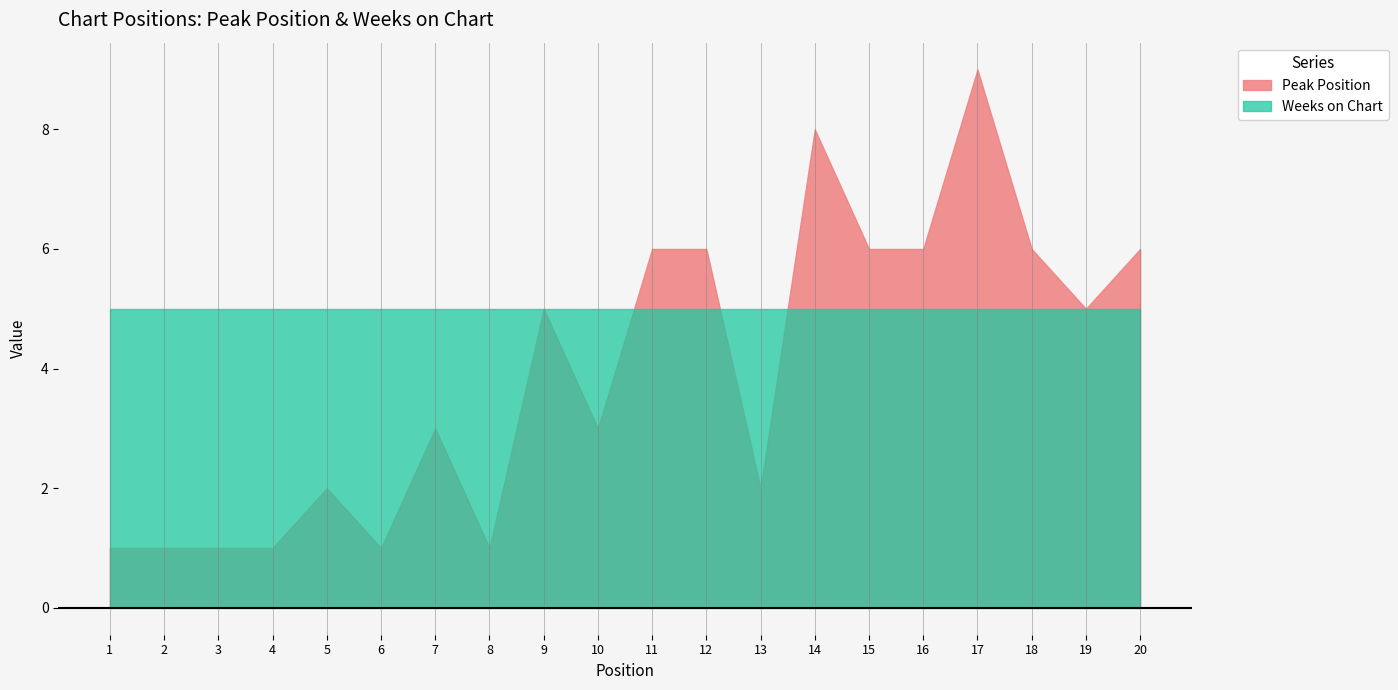

At which category does the chart reach its peak across all series?

17